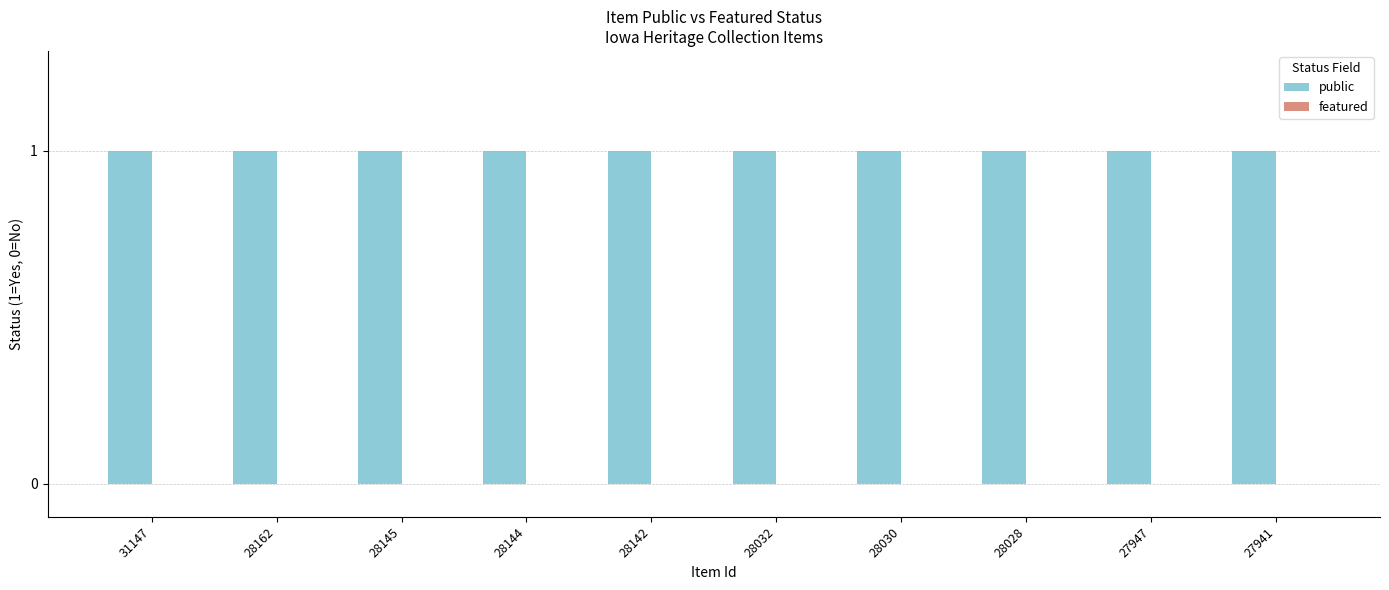

Is it true that public equals 1 at 27941?

False